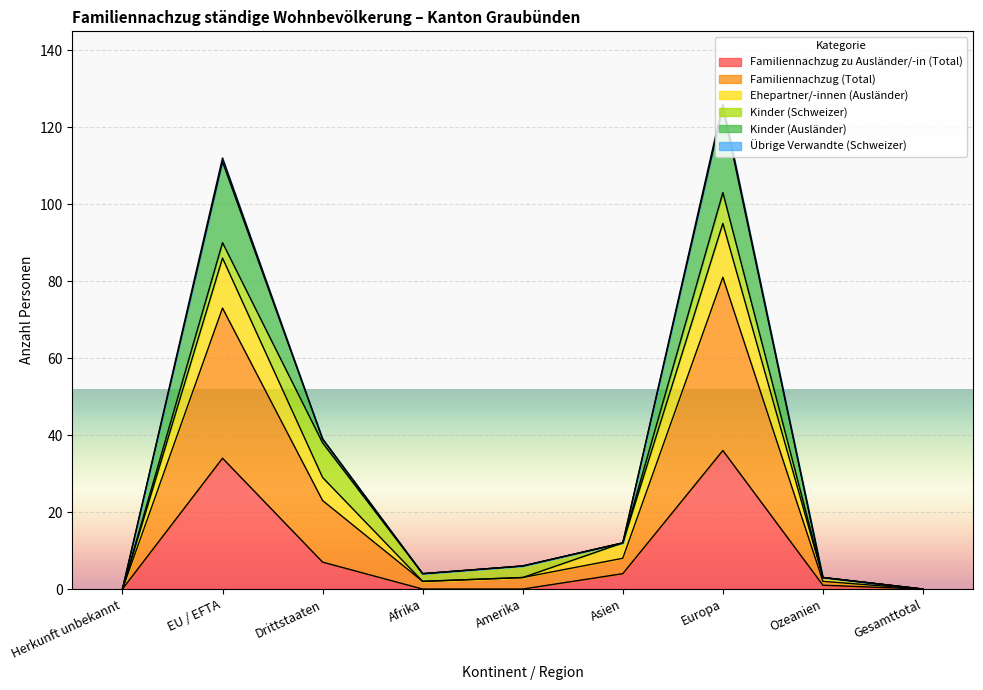

What is the highest value of the Familiennachzug zu Ausländer/-in (Total) series?

36